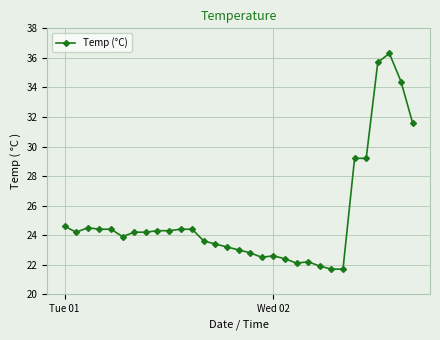

What is the sum of all values?

781.3